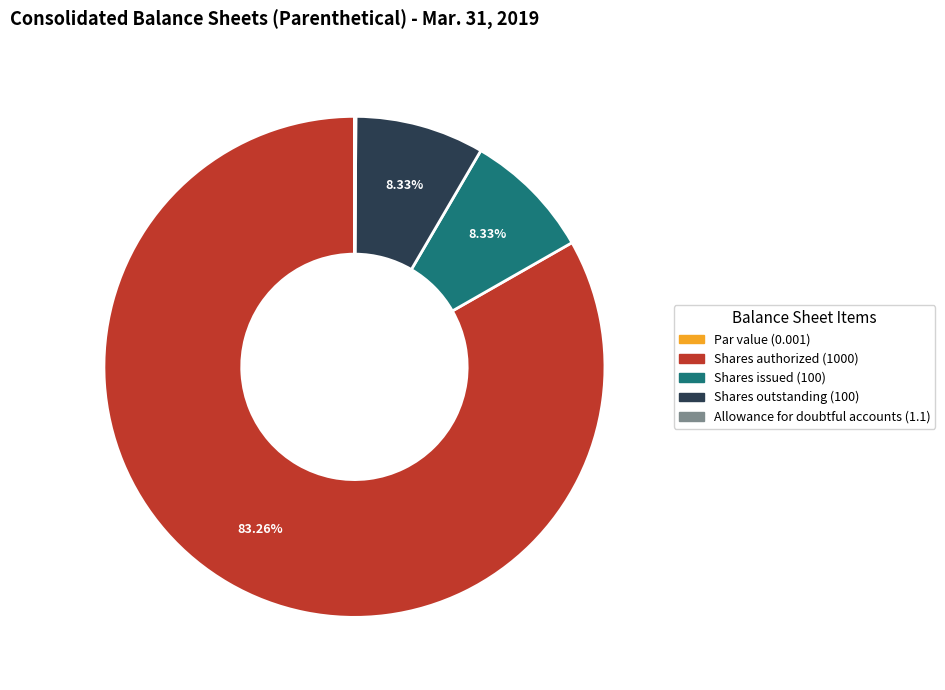

Which has a higher value, Shares authorized (1000) or Shares issued (100)?

Shares authorized (1000)